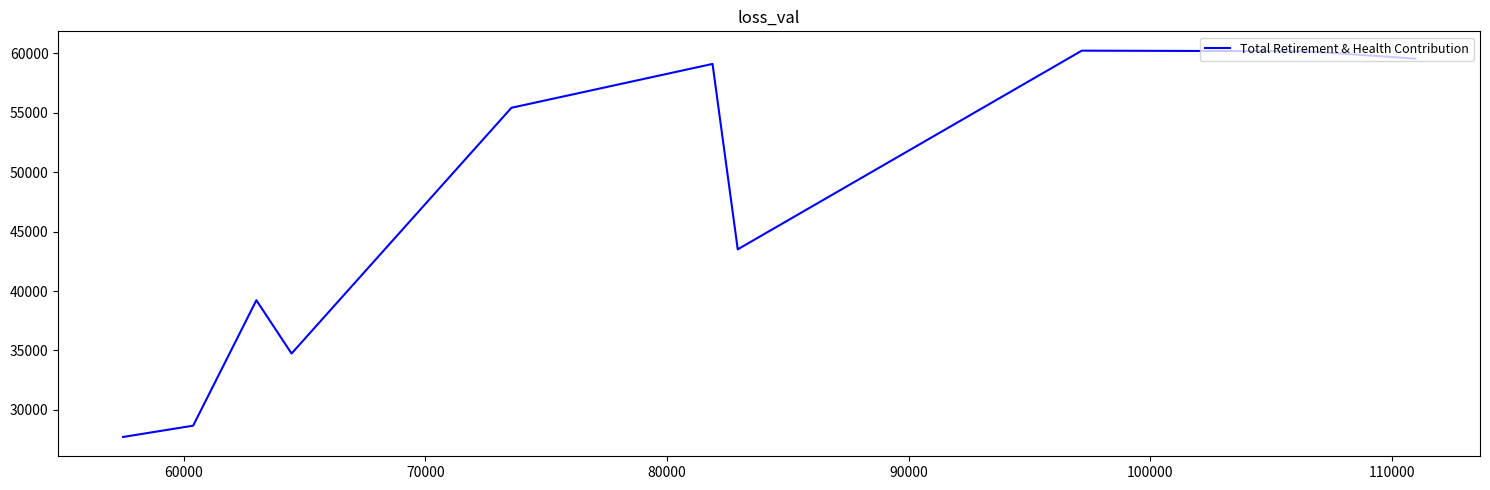

What is the average value?

46833